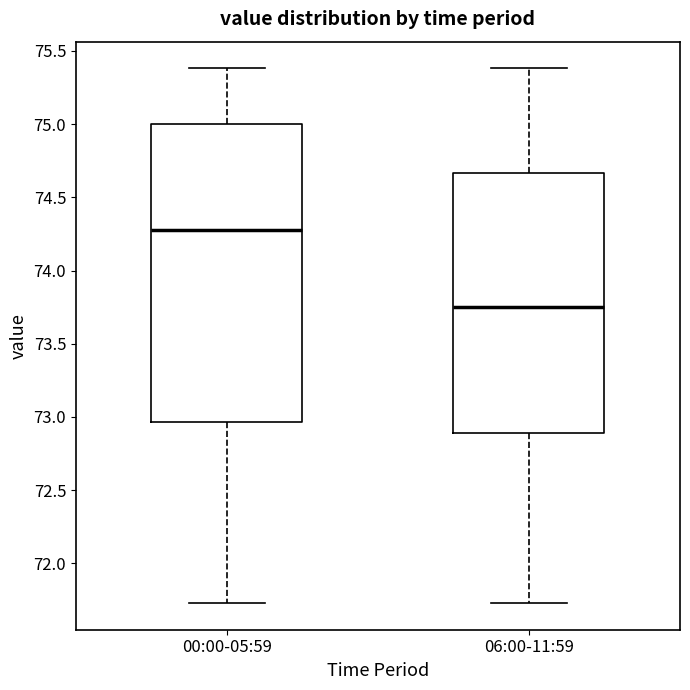

Which box's median line is the lowest?

06:00-11:59